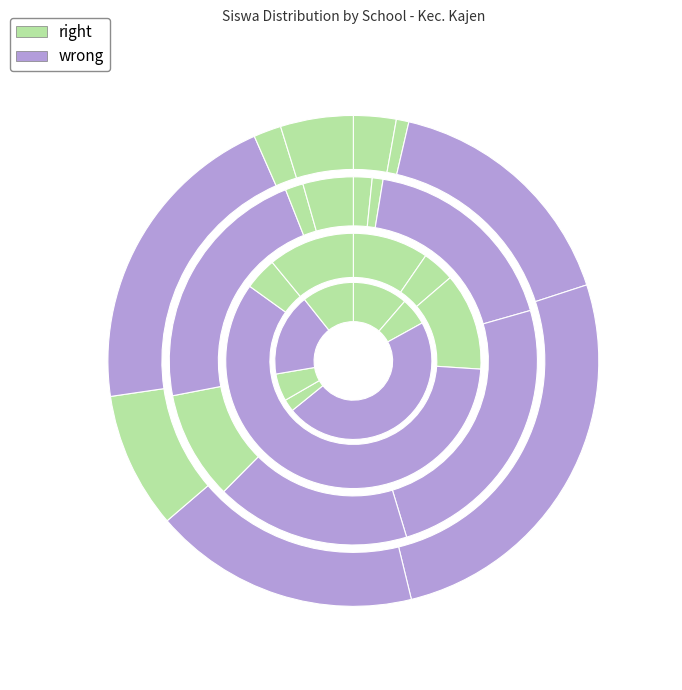

True or false: SMP SATU ATAP BRENGKOLANG accounts for 2% of the total.

True